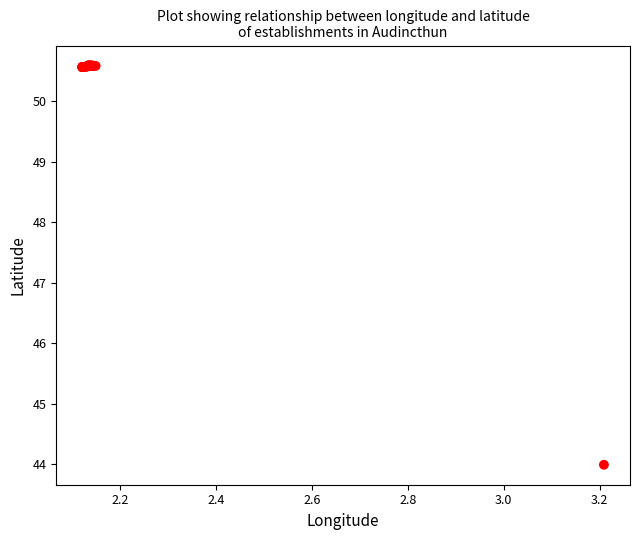

What Y value in the scatter plot is closest to 47?

44.0